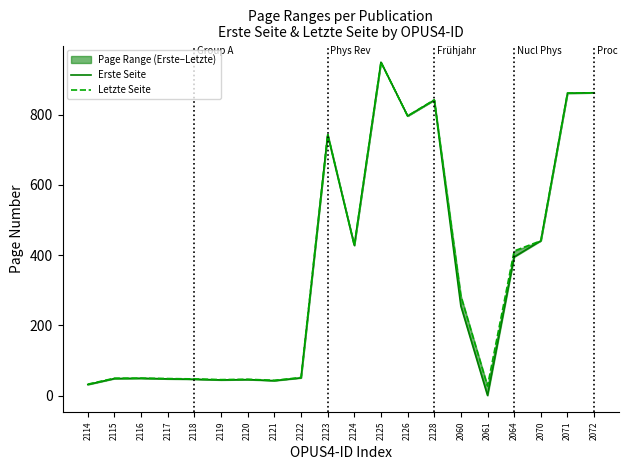

What is the label of the 15th point from the right?

2119